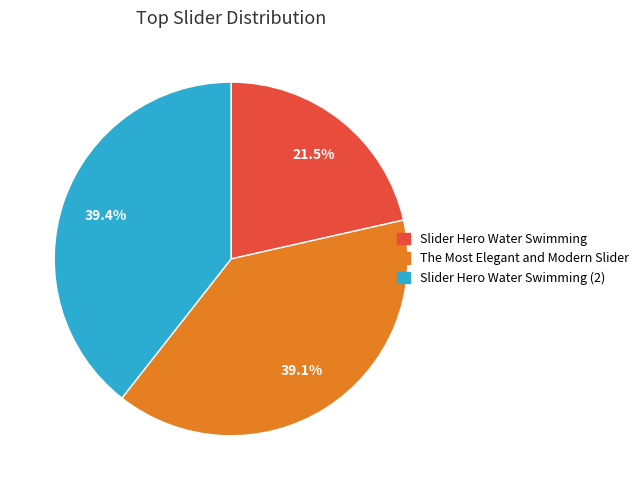

Is there a majority slice in this chart?

No